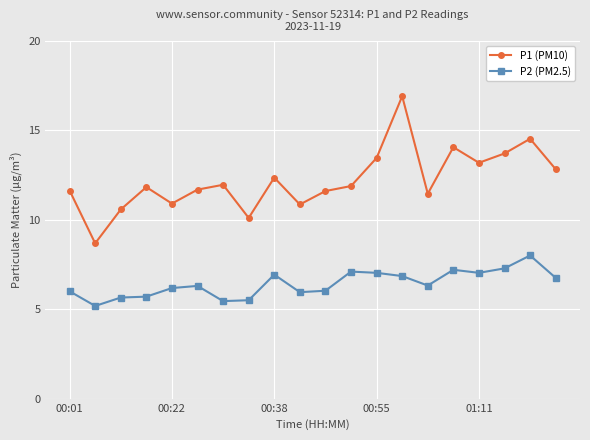

List the series in order of their peak value, lowest first.

P2 (PM2.5), P1 (PM10)